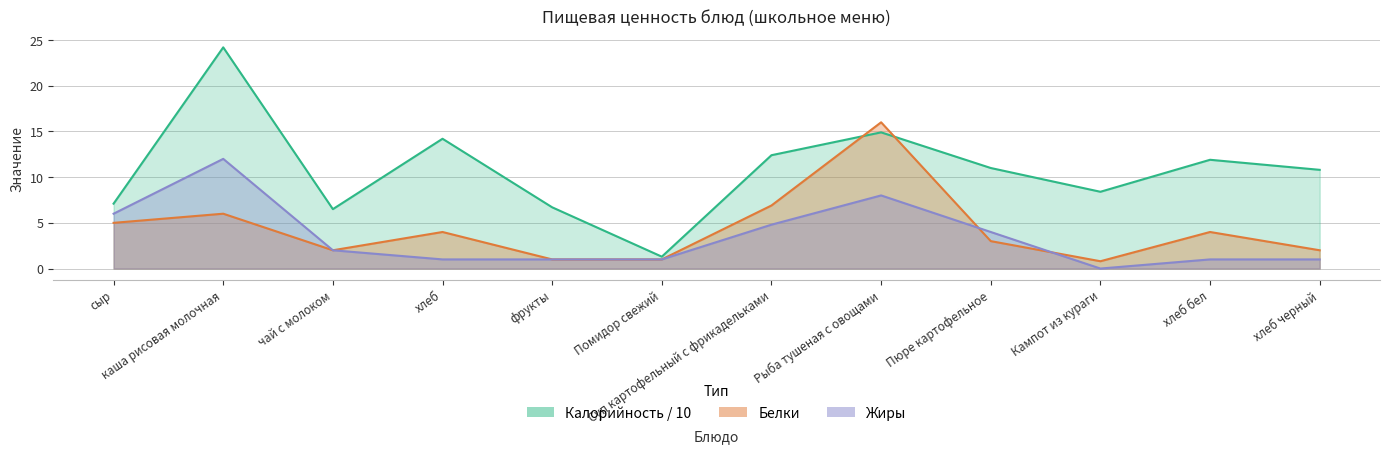

Rank the categories by Жиры value from highest to lowest.

каша рисовая молочная, Рыба тушеная с овощами, сыр, Суп картофельный с фрикадельками, Пюре картофельное, чай с молоком, хлеб, фрукты, Помидор свежий, хлеб бел, хлеб черный, Кампот из кураги